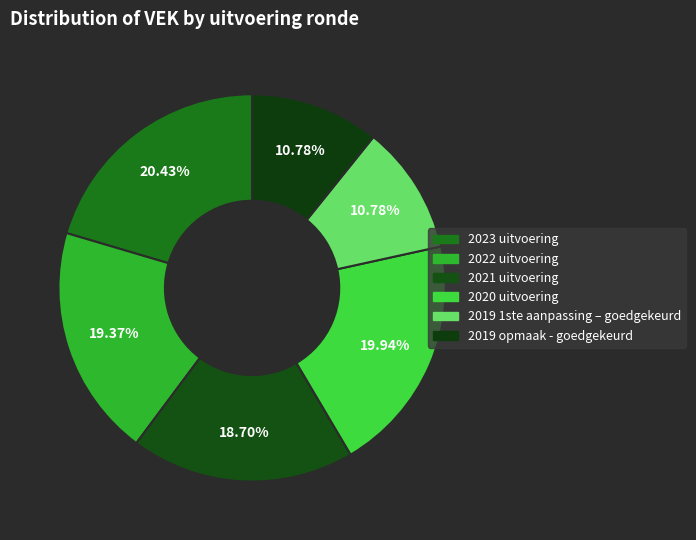

How many segments does this pie chart have?

6